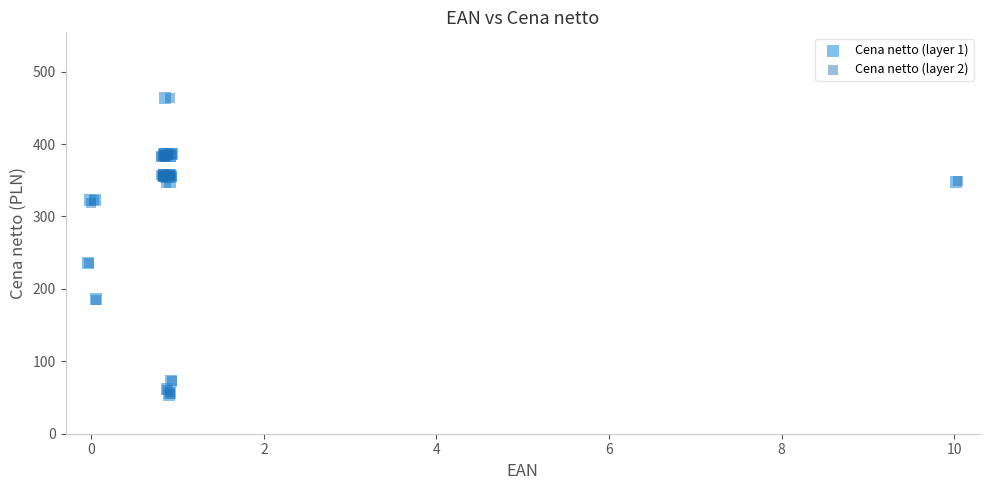

What are all the series names shown in the legend?

Cena netto (layer 1), Cena netto (layer 2)